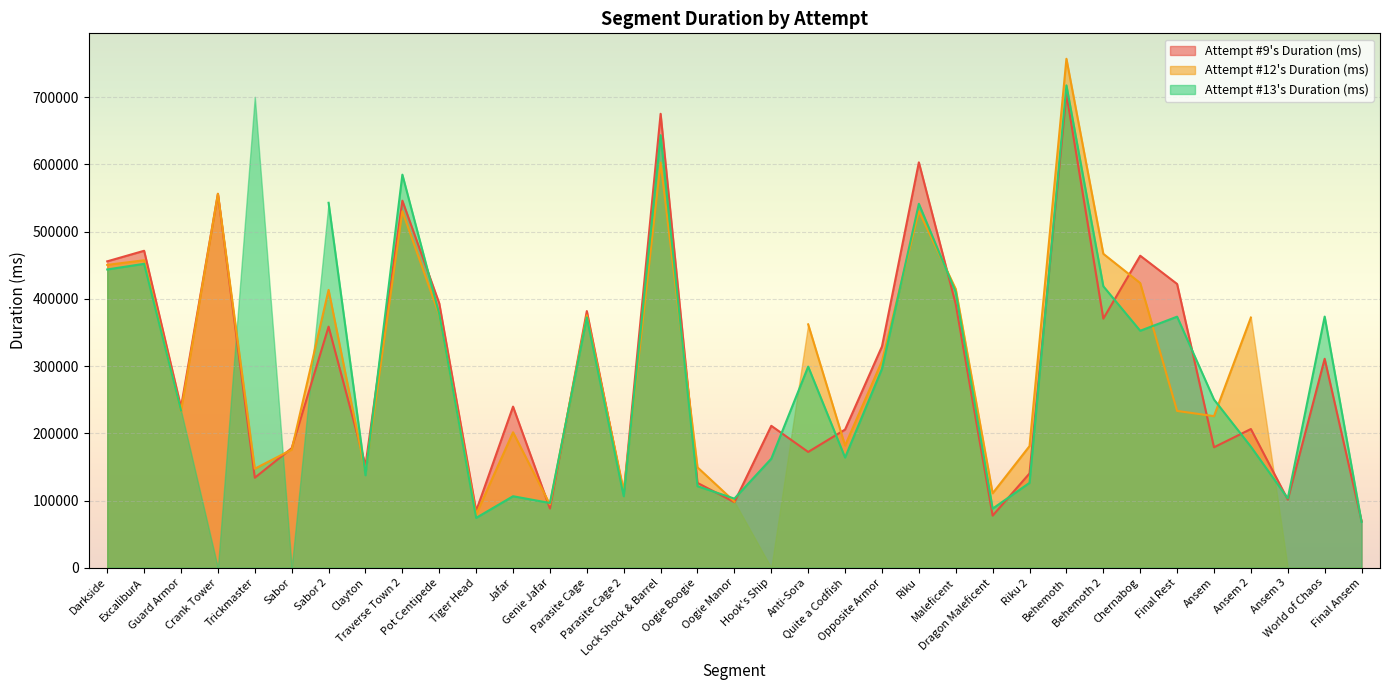

Reading right to left, what are all the values shown in this chart?

Attempt #9's Duration (ms): 69285	310831	101374	206353	179184	422121	464158	370557	704689	140310	77520	392026	603024	329140	205541	172255	211134	97562	126216	675274	110316	381797	88122	239675	84404	393267	546046	152302	358611	177843	133880	556139	238829	471501	455778
Attempt #12's Duration (ms): 0	0	0	372170	225499	233258	423515	466981	757102	180928	110735	414511	530509	307310	181714	362049	0	98405	149305	602685	114503	375599	94098	201482	79243	375824	530308	141295	413289	175648	147284	556319	232728	457386	450509
Attempt #13's Duration (ms): 68050	373613	103178	180074	250244	373487	352493	418712	717570	126297	87900	409884	541396	295926	163924	299185	162180	102805	121287	643443	106339	372283	96314	106352	74164	377382	584753	137573	542885	0	700495	0	233763	452094	443695